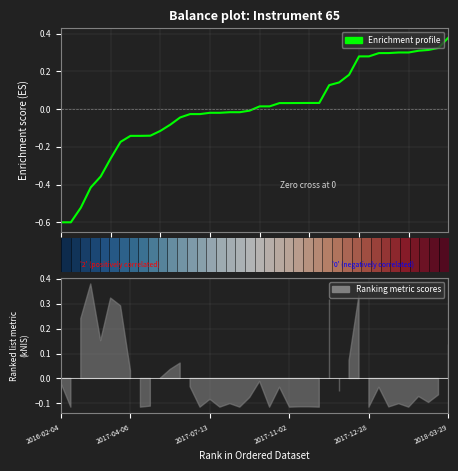

How many series are shown in this chart?

2